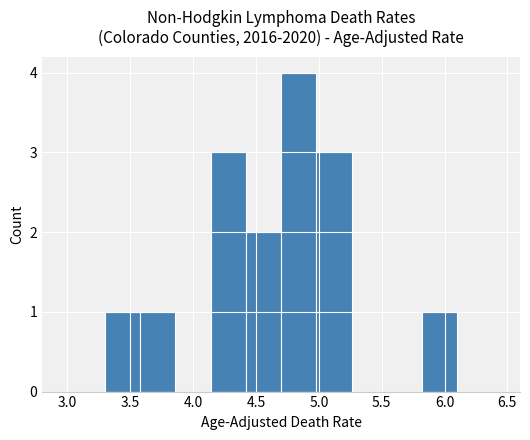

Over which range of the x-axis is the bar tallest?

4.70 to 4.98